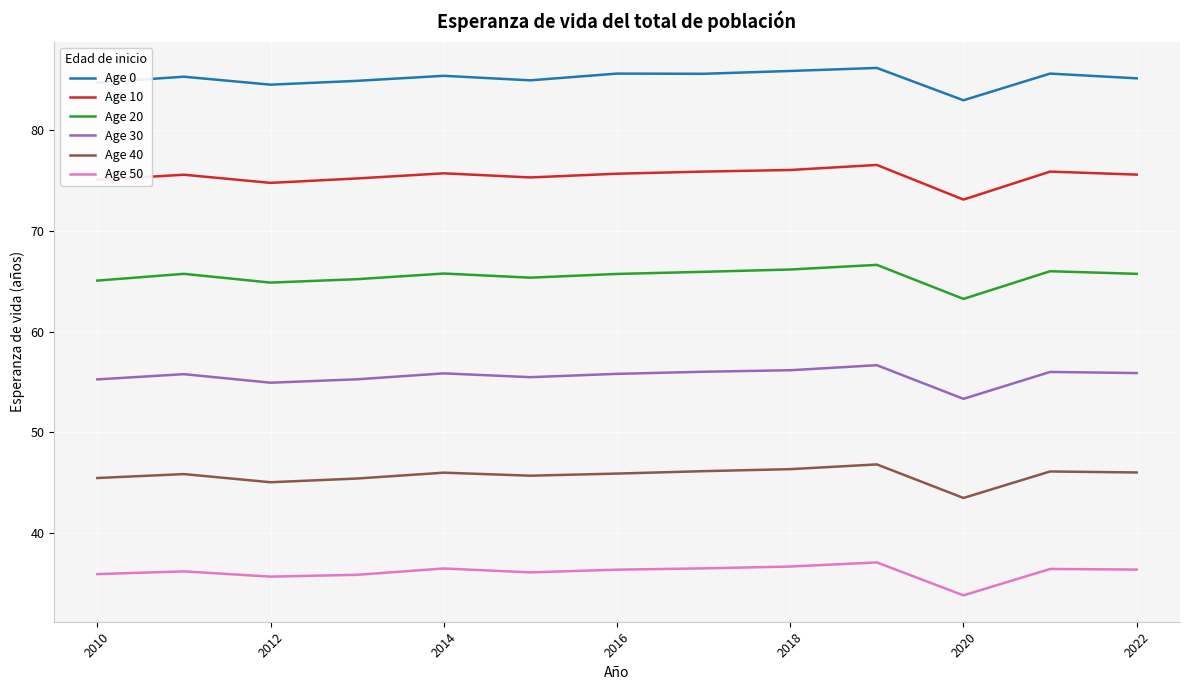

Which series has the largest range (max minus min)?

Age 10